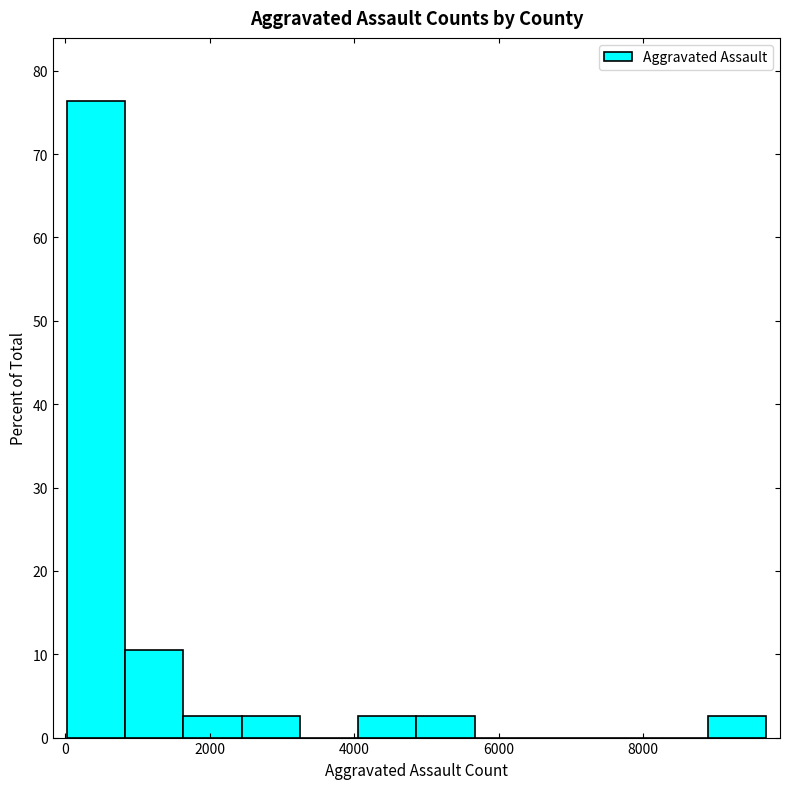

Reading left to right, transcribe this chart: for each bar, give the range it covers on the x-axis and its height. Neither the bar edges nor the heights are printed on the chart, so give them approximately, as read against the axes.

0 to 800: 76
800 to 1600: 11
1600 to 2400: 3
2400 to 3200: 3
3200 to 4000: 0
4000 to 4800: 3
4800 to 5600: 3
5600 to 6400: 0
6400 to 7200: 0
7200 to 8000: 0
8000 to 8800: 0
8800 to 9800: 3